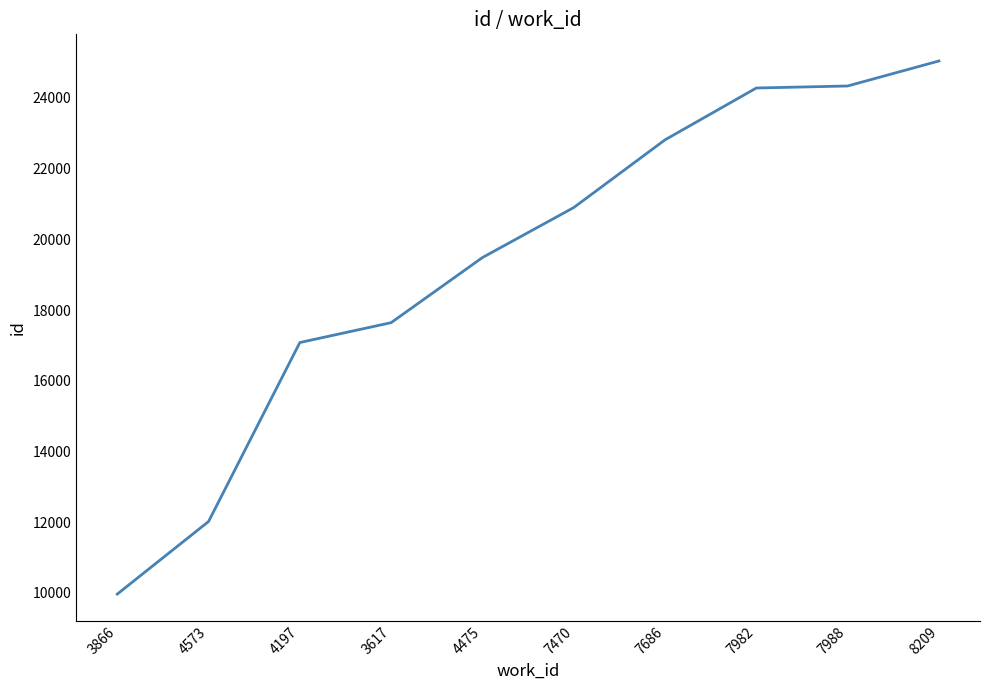

Between 4197 and 7982, which is larger?

7982